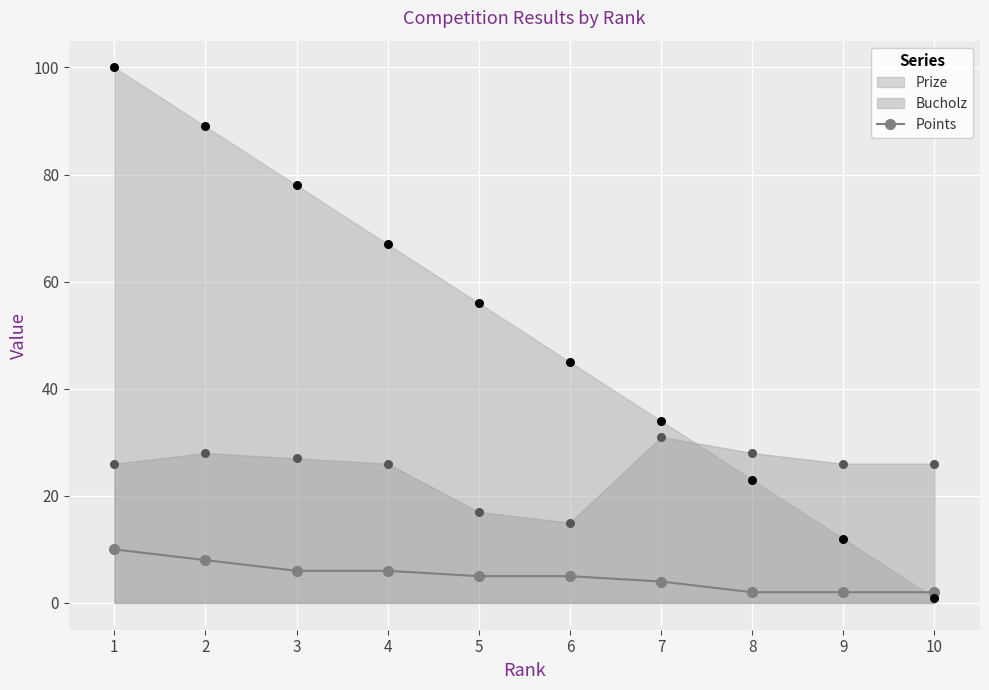

What is the change in value from 2 to 6?

-3